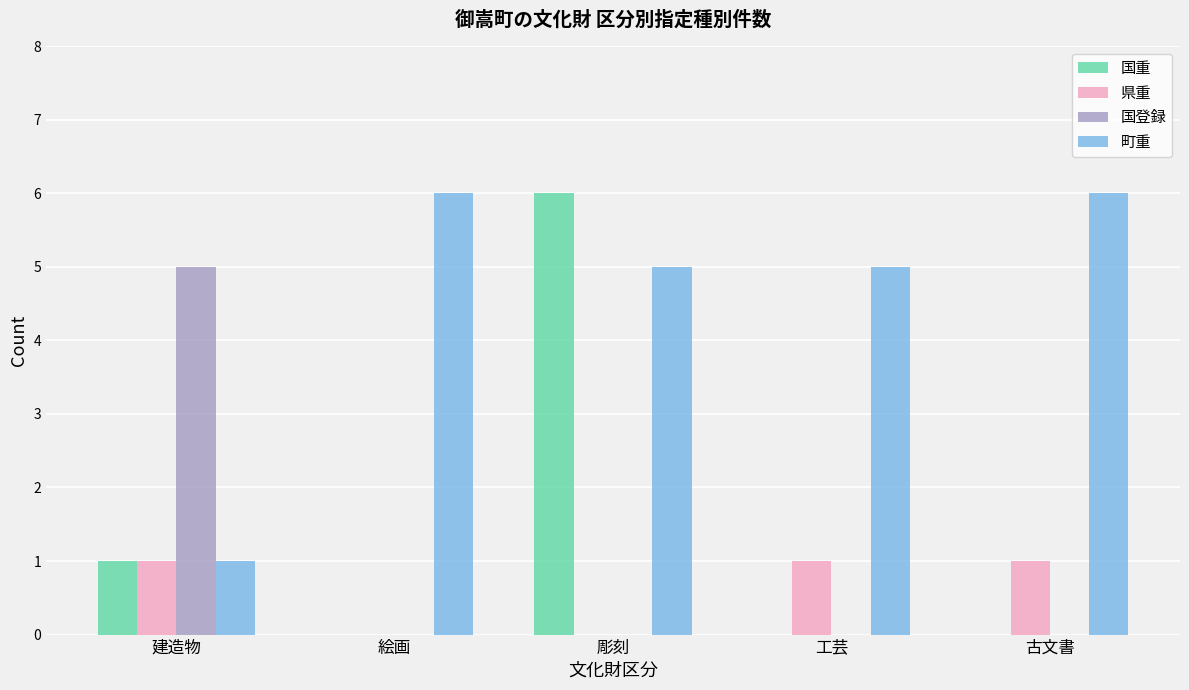

Count the 国重 values in the range 0 to 1.

4